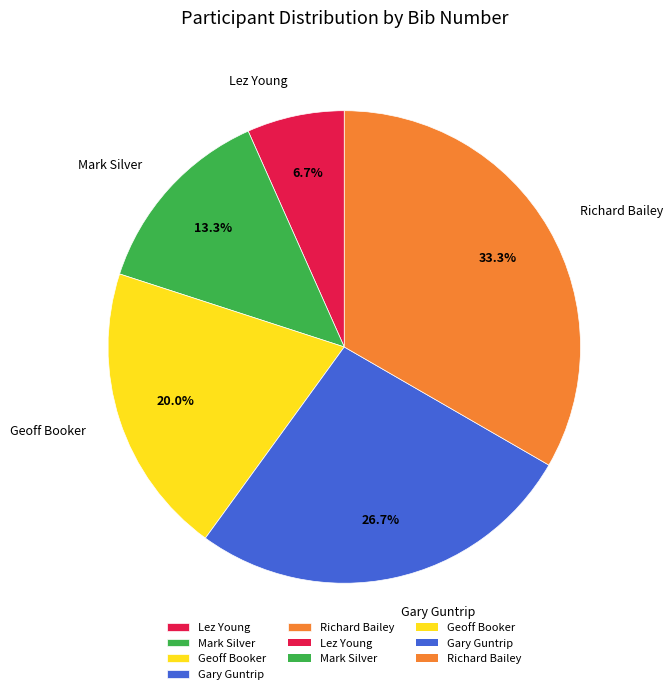

Combined, do Gary Guntrip and Lez Young account for over 50%?

No